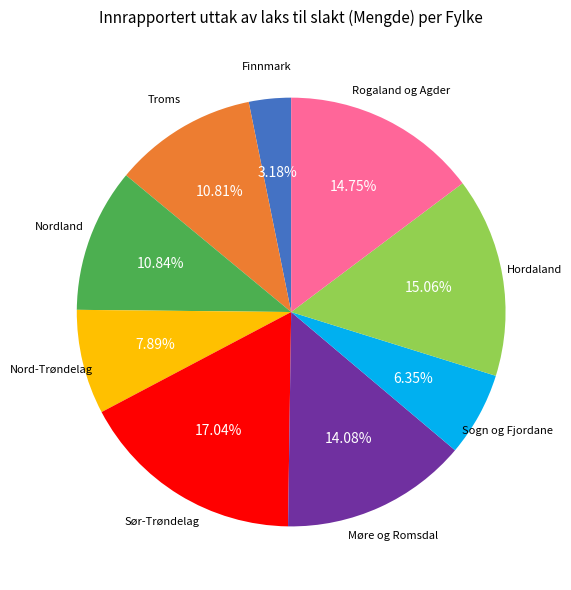

Is there a majority slice in this chart?

No